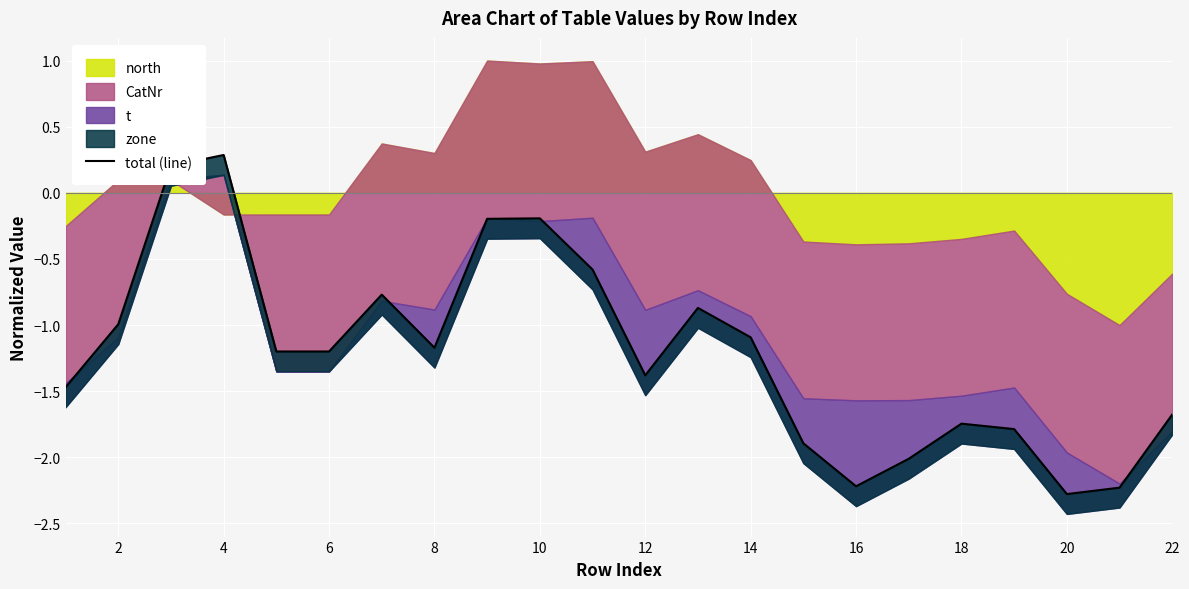

How many interior local peaks (higher than both neighbors) does the data have?

5